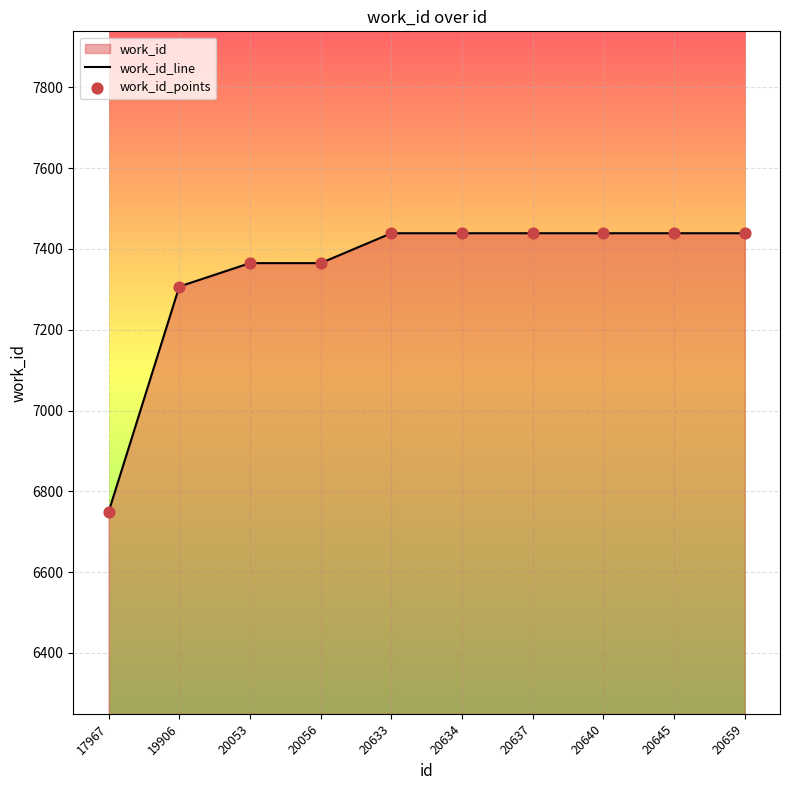

What is the difference between the maximum and minimum values?

690